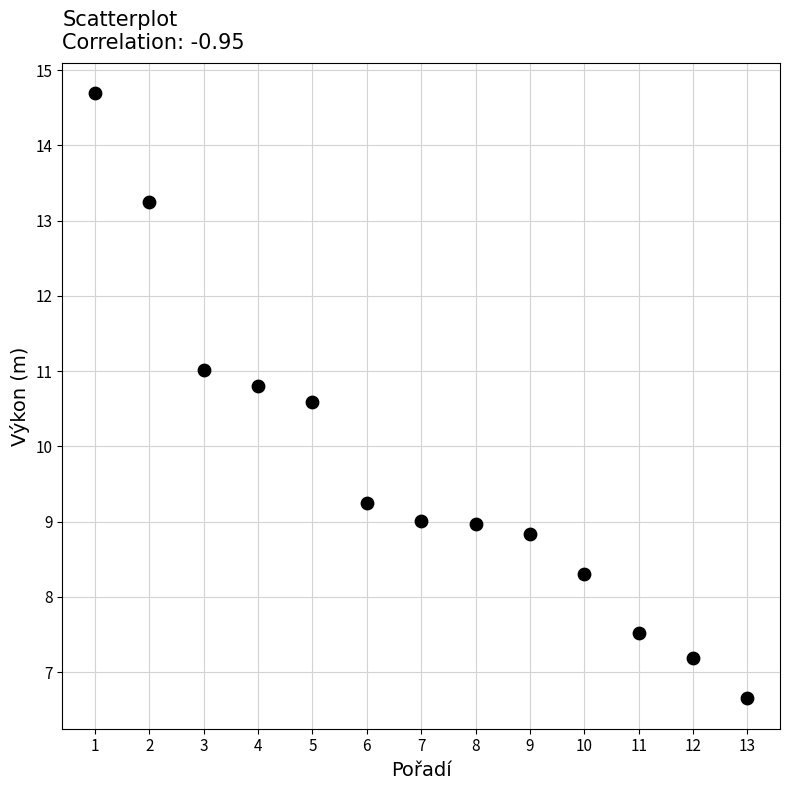

What Y value in the scatter plot is closest to 10?

10.6